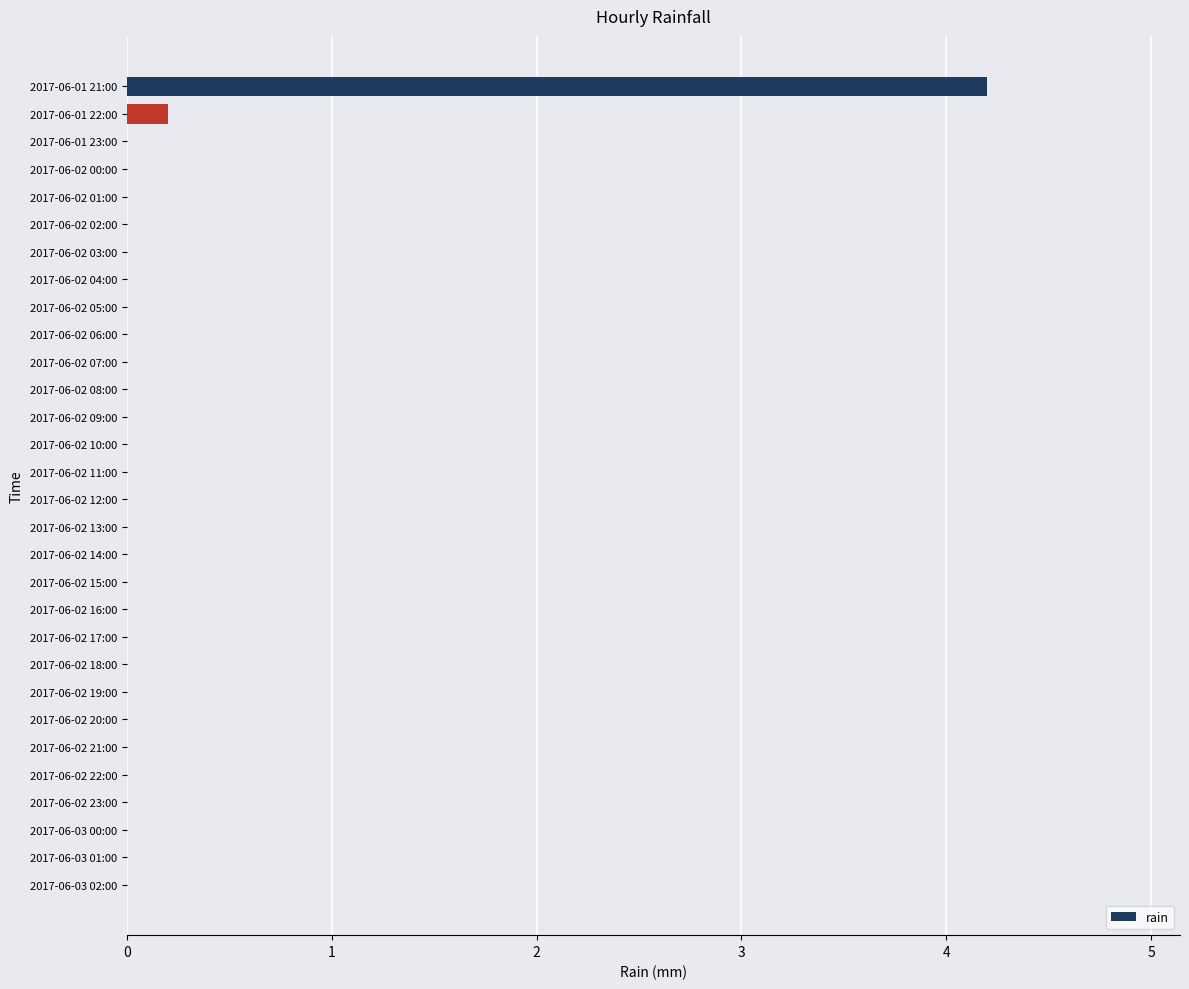

Reading top to bottom, extract all data points from this chart.

2017-06-01 21:00=4.2	2017-06-01 22:00=0.2	2017-06-01 23:00=0.0	2017-06-02 00:00=0.0	2017-06-02 01:00=0.0	2017-06-02 02:00=0.0	2017-06-02 03:00=0.0	2017-06-02 04:00=0.0	2017-06-02 05:00=0.0	2017-06-02 06:00=0.0	2017-06-02 07:00=0.0	2017-06-02 08:00=0.0	2017-06-02 09:00=0.0	2017-06-02 10:00=0.0	2017-06-02 11:00=0.0	2017-06-02 12:00=0.0	2017-06-02 13:00=0.0	2017-06-02 14:00=0.0	2017-06-02 15:00=0.0	2017-06-02 16:00=0.0	2017-06-02 17:00=0.0	2017-06-02 18:00=0.0	2017-06-02 19:00=0.0	2017-06-02 20:00=0.0	2017-06-02 21:00=0.0	2017-06-02 22:00=0.0	2017-06-02 23:00=0.0	2017-06-03 00:00=0.0	2017-06-03 01:00=0.0	2017-06-03 02:00=0.0